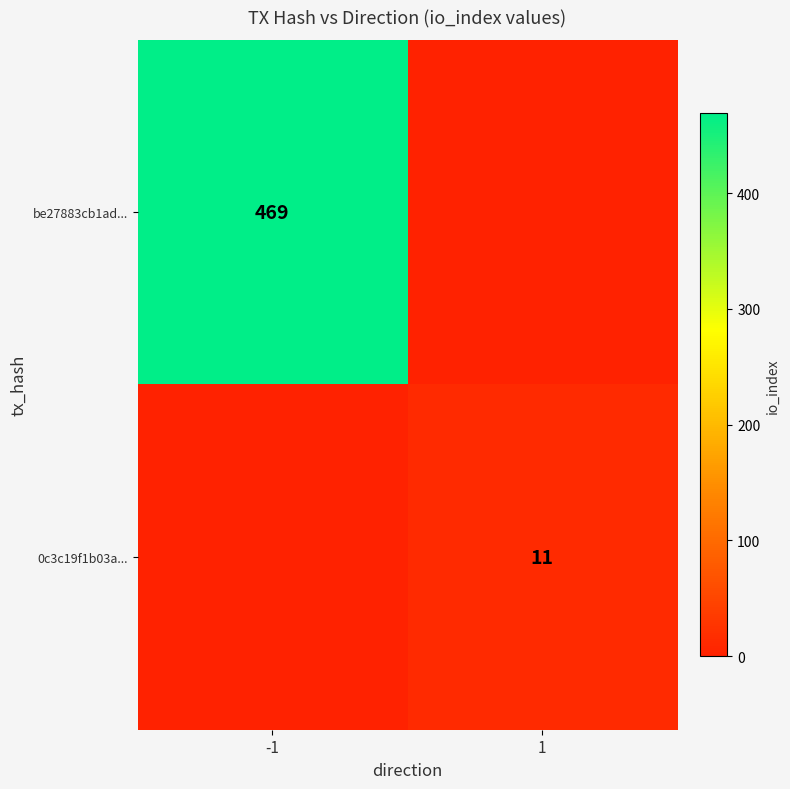

True or false: be27883cb1ad... has a value of 469 at -1.

True